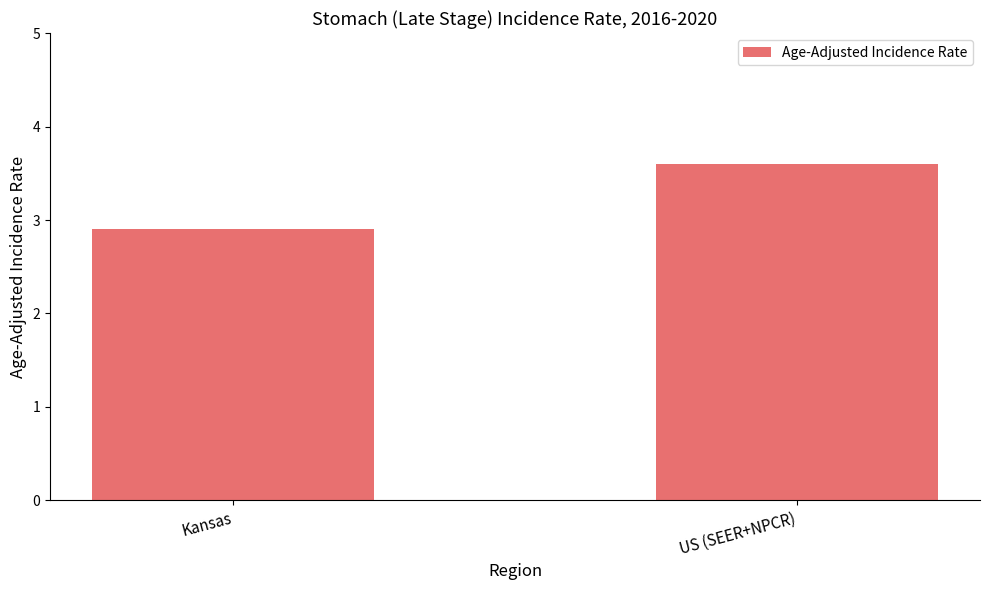

Which has a higher value, Kansas or US (SEER+NPCR)?

US (SEER+NPCR)